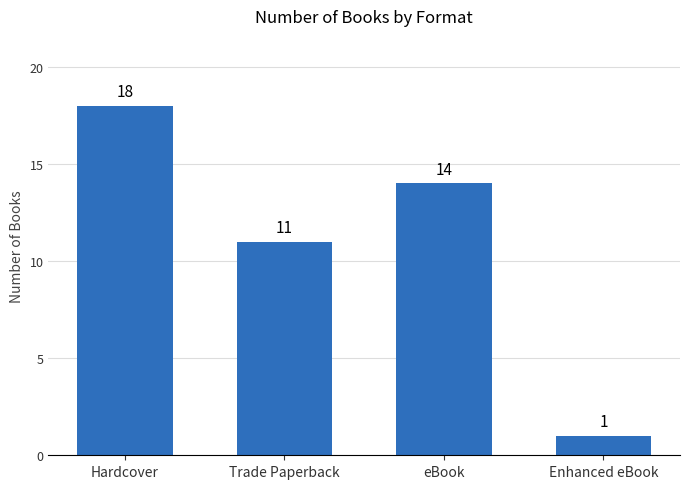

List the labels in order of value, largest first.

Hardcover, eBook, Trade Paperback, Enhanced eBook